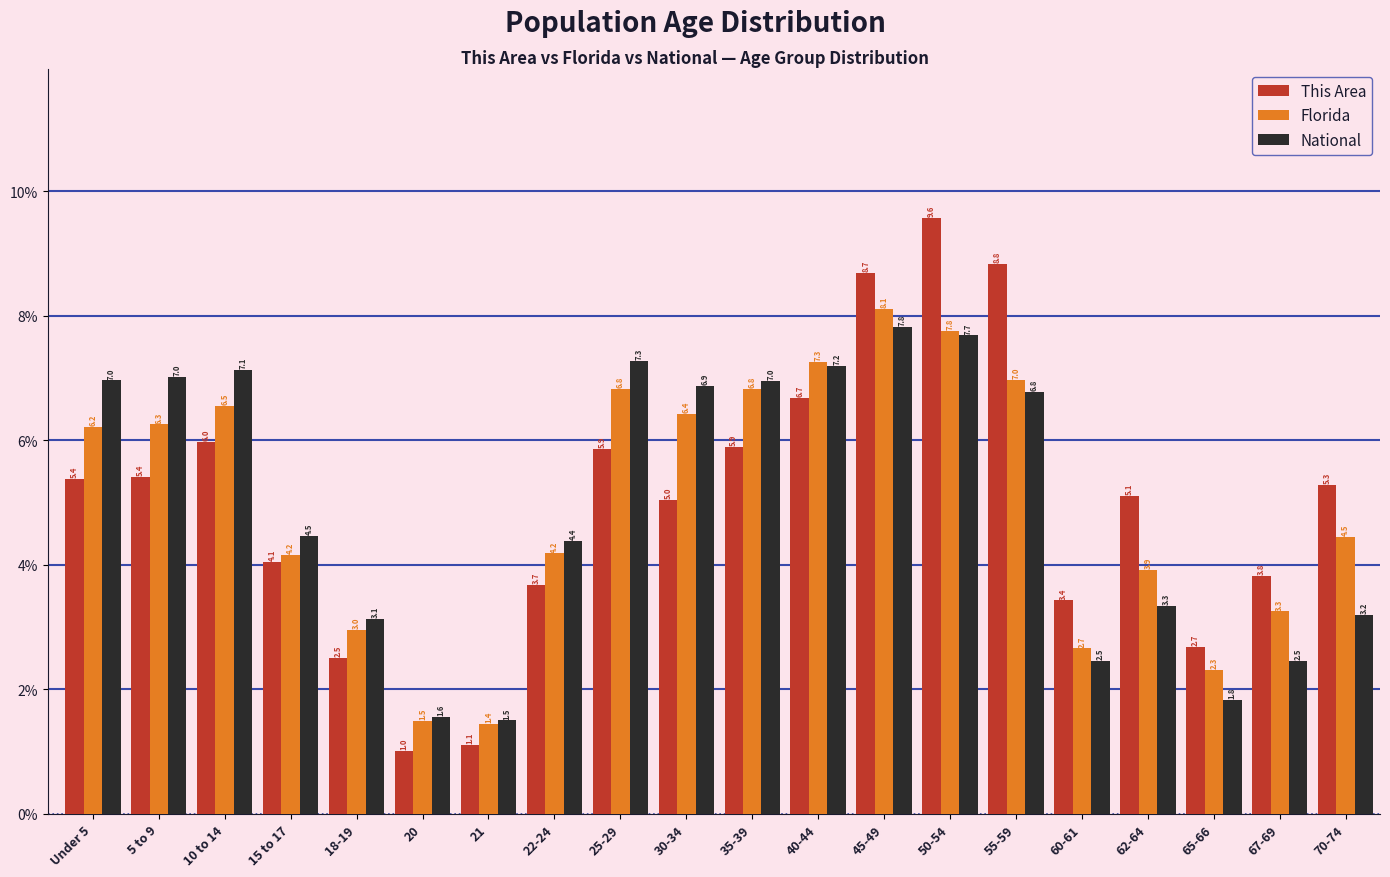

Reading left to right, list all the values displayed in this chart.

This Area: Under 5=5.4	5 to 9=5.4	10 to 14=6.0	15 to 17=4.1	18-19=2.5	20=1.0	21=1.1	22-24=3.7	25-29=5.9	30-34=5.0	35-39=5.9	40-44=6.7	45-49=8.7	50-54=9.6	55-59=8.8	60-61=3.4	62-64=5.1	65-66=2.7	67-69=3.8	70-74=5.3
Florida: Under 5=6.2	5 to 9=6.3	10 to 14=6.5	15 to 17=4.2	18-19=3.0	20=1.5	21=1.4	22-24=4.2	25-29=6.8	30-34=6.4	35-39=6.8	40-44=7.3	45-49=8.1	50-54=7.8	55-59=7.0	60-61=2.7	62-64=3.9	65-66=2.3	67-69=3.3	70-74=4.5
National: Under 5=7.0	5 to 9=7.0	10 to 14=7.1	15 to 17=4.5	18-19=3.1	20=1.6	21=1.5	22-24=4.4	25-29=7.3	30-34=6.9	35-39=7.0	40-44=7.2	45-49=7.8	50-54=7.7	55-59=6.8	60-61=2.5	62-64=3.3	65-66=1.8	67-69=2.5	70-74=3.2